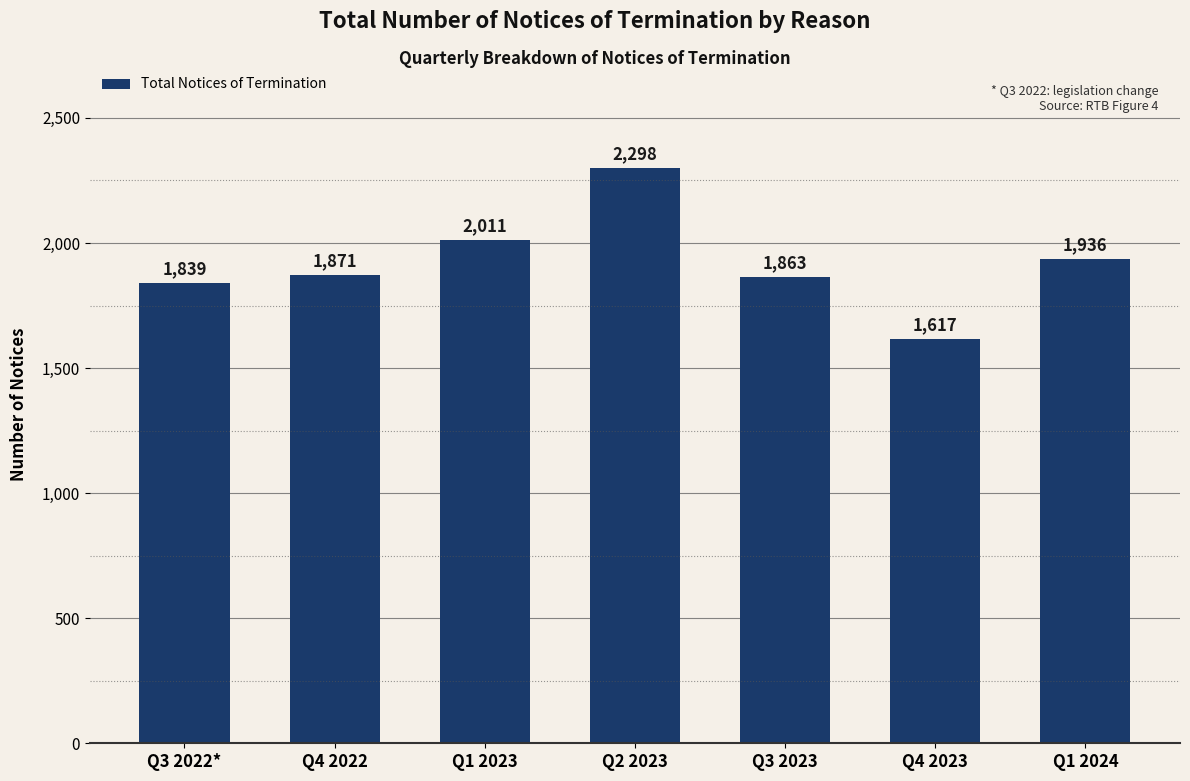

What is the sum of all values?

13435